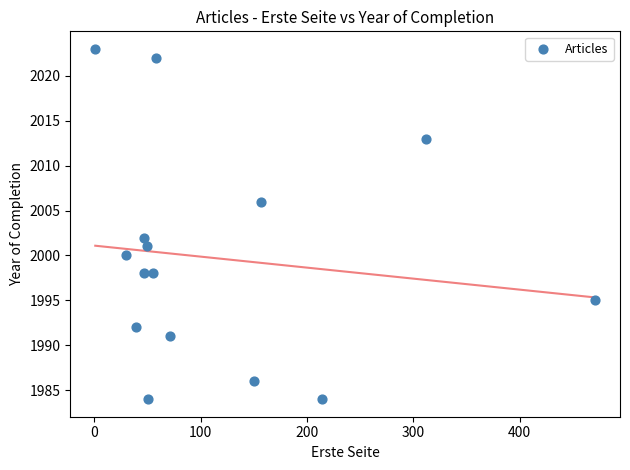

What is the range of Y values (max minus min)?

39